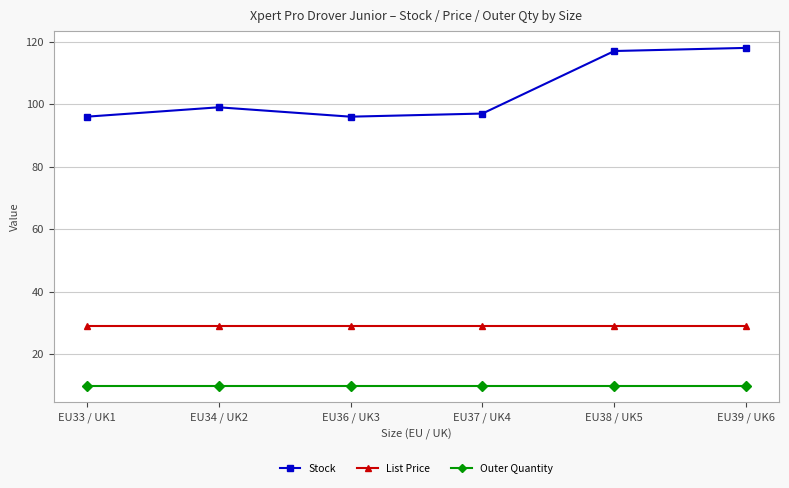

True or false: Stock and List Price cross at least once.

False